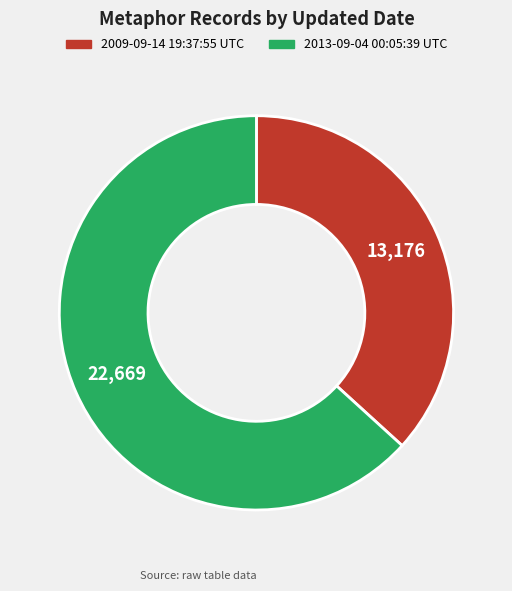

What is the ratio of the value at 2013-09-04 00:05:39 UTC to the value at 2009-09-14 19:37:55 UTC?

1.7